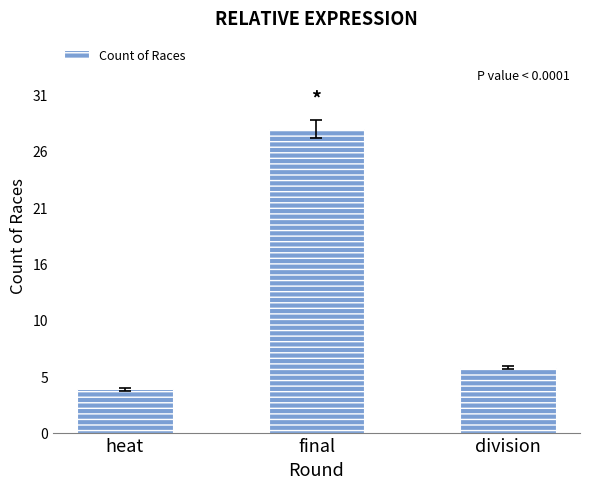

Are the bars horizontal?

No